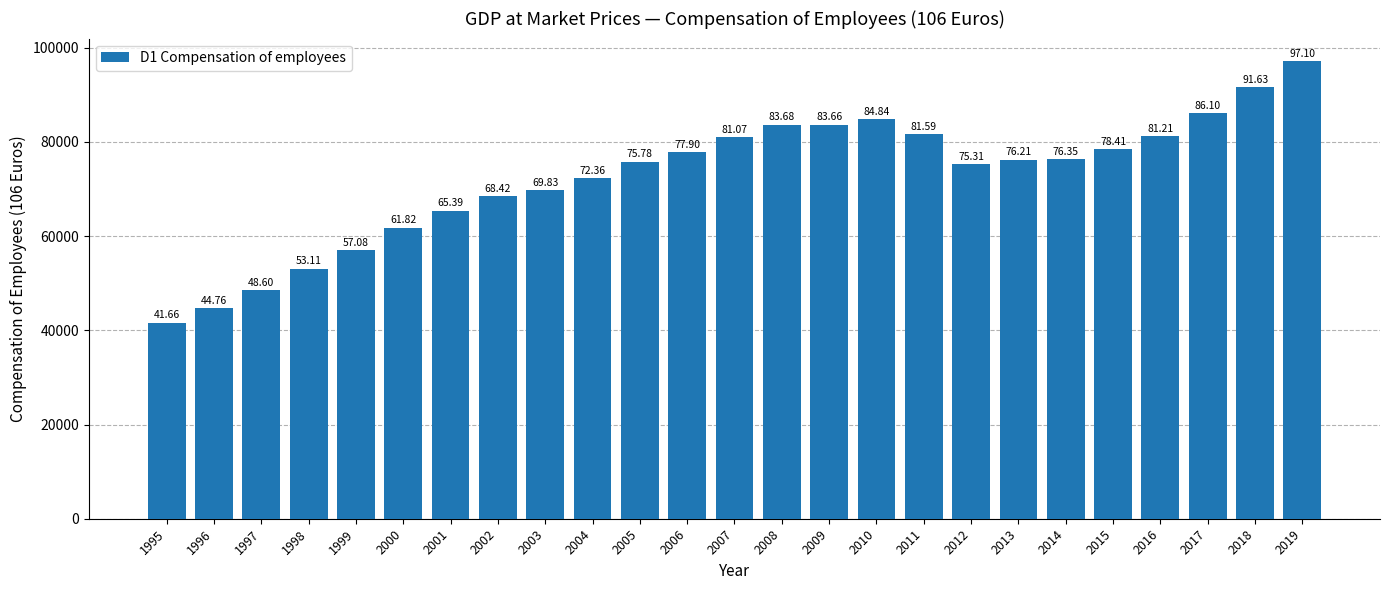

Are the bars horizontal?

No